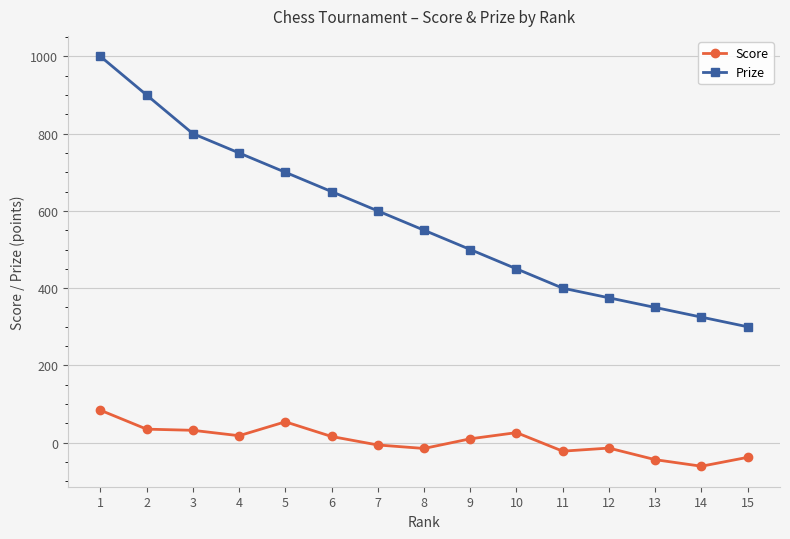

Rank the series by their maximum value, from highest to lowest.

Prize, Score